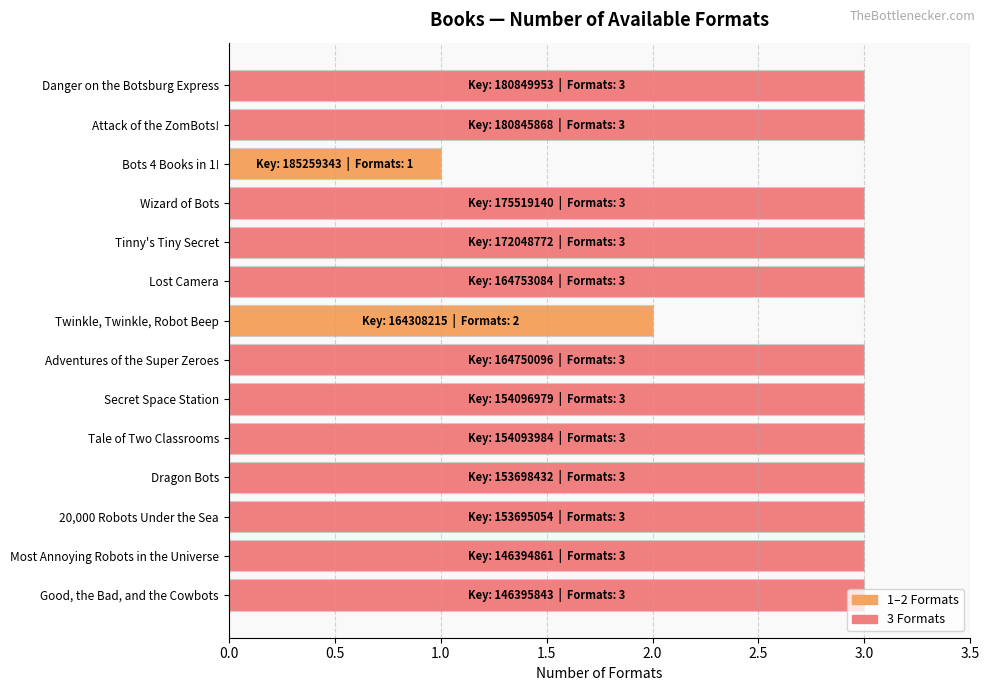

What is the average value?

3